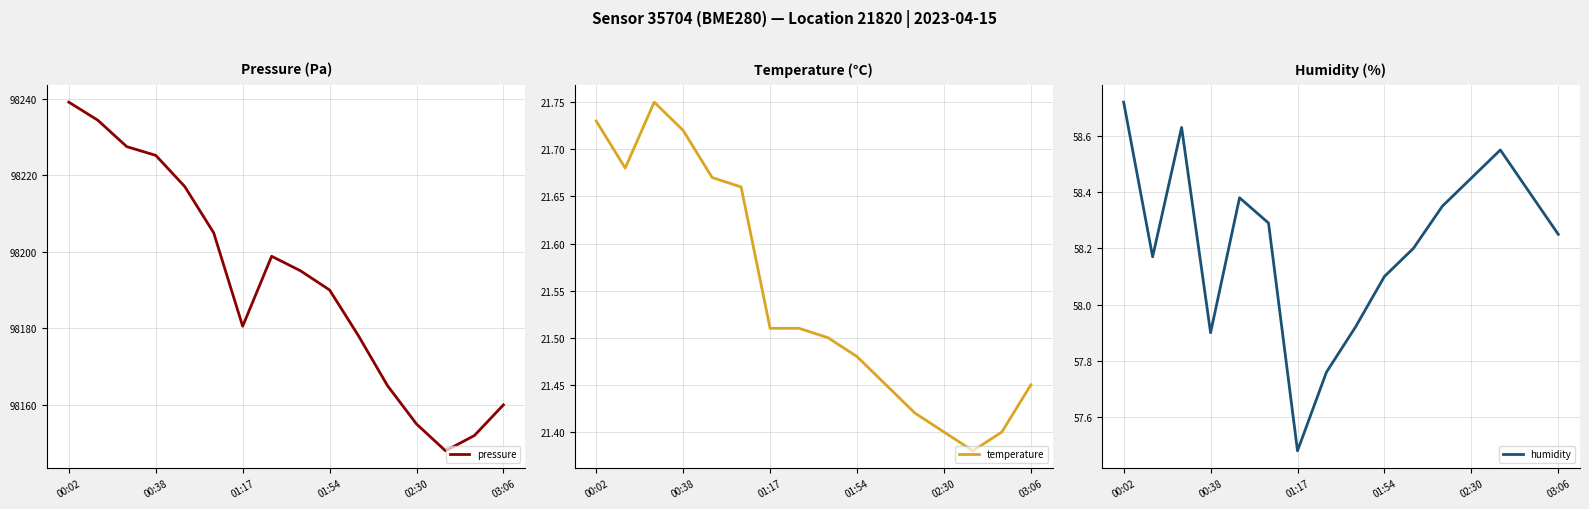

What is the lowest value of the pressure series?

98148.0